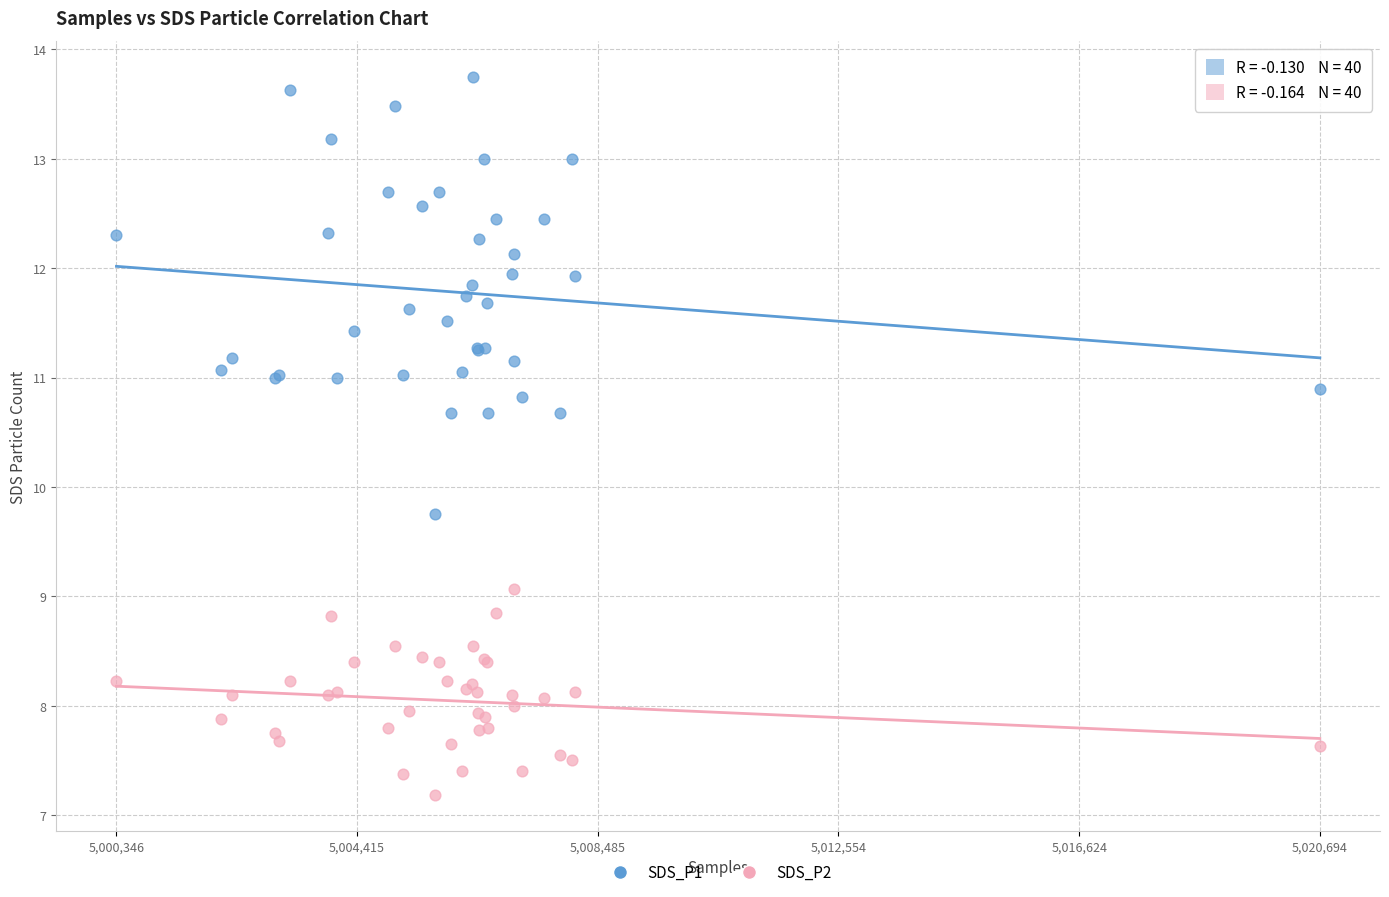

Across all series, what Y value is closest to 10?

9.8